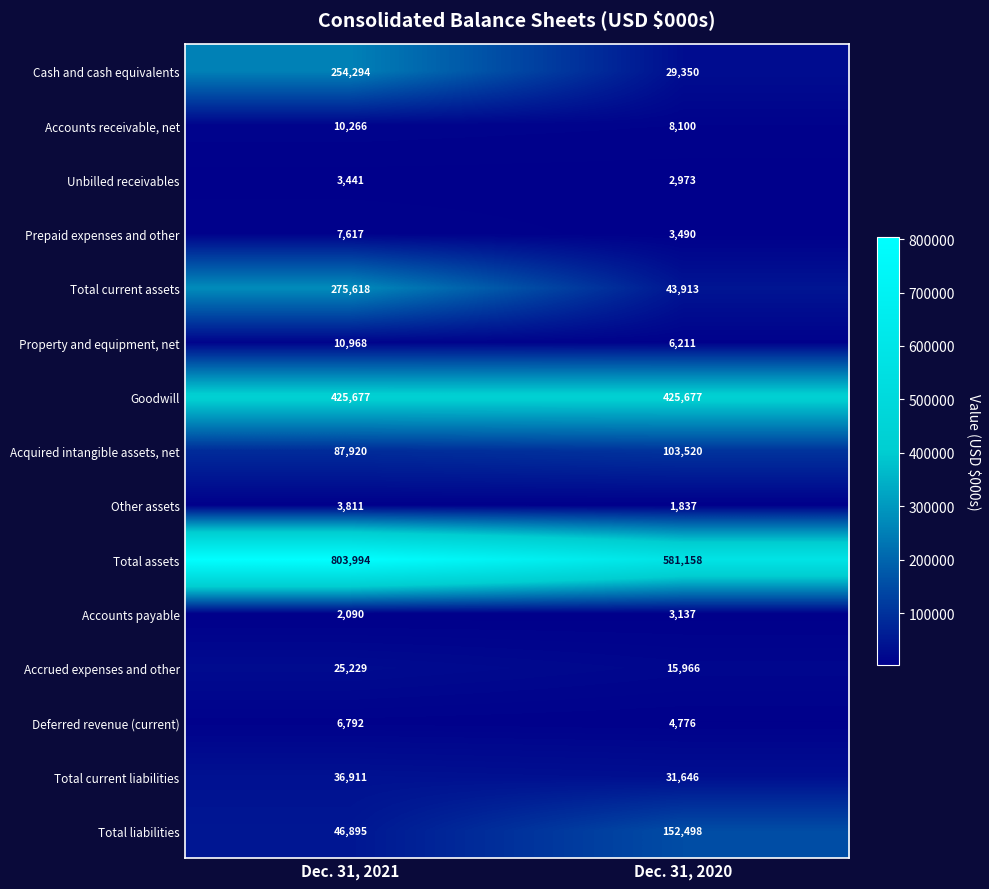

What is the sum of the Accrued expenses and other values at Dec. 31, 2020 and Dec. 31, 2021?

41195